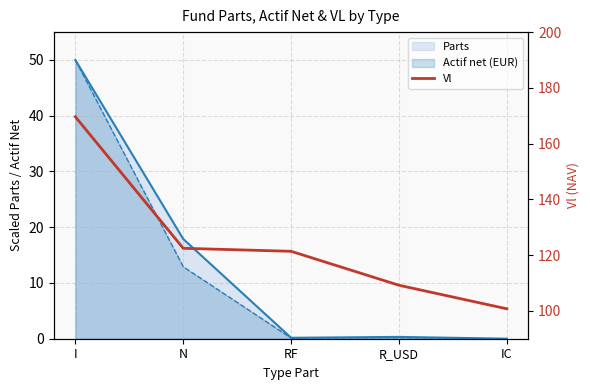

Does the chart have visible grid lines?

Yes